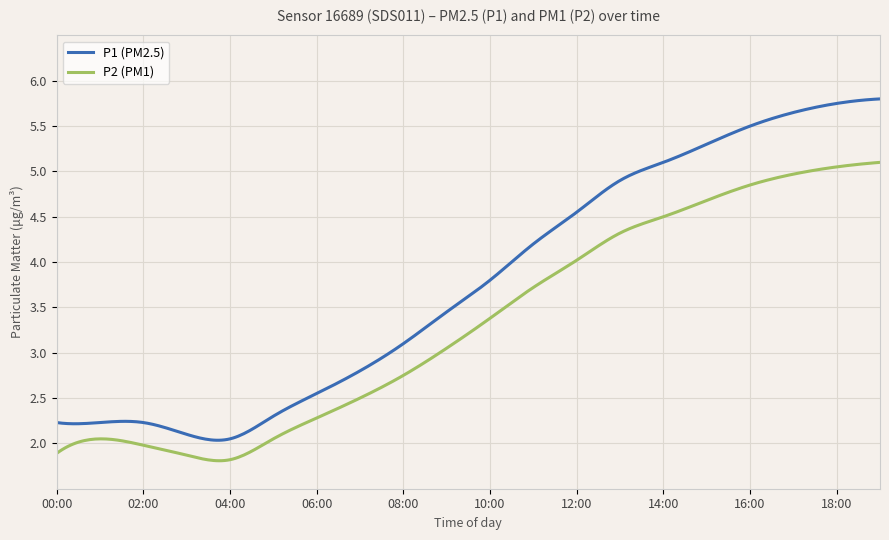

Which series has the largest range (max minus min)?

P1 (PM2.5)